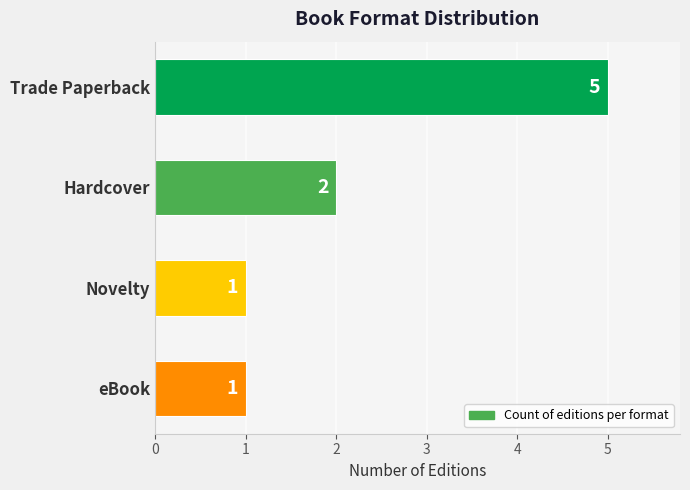

Where is the data nearest to the value 3?

Hardcover